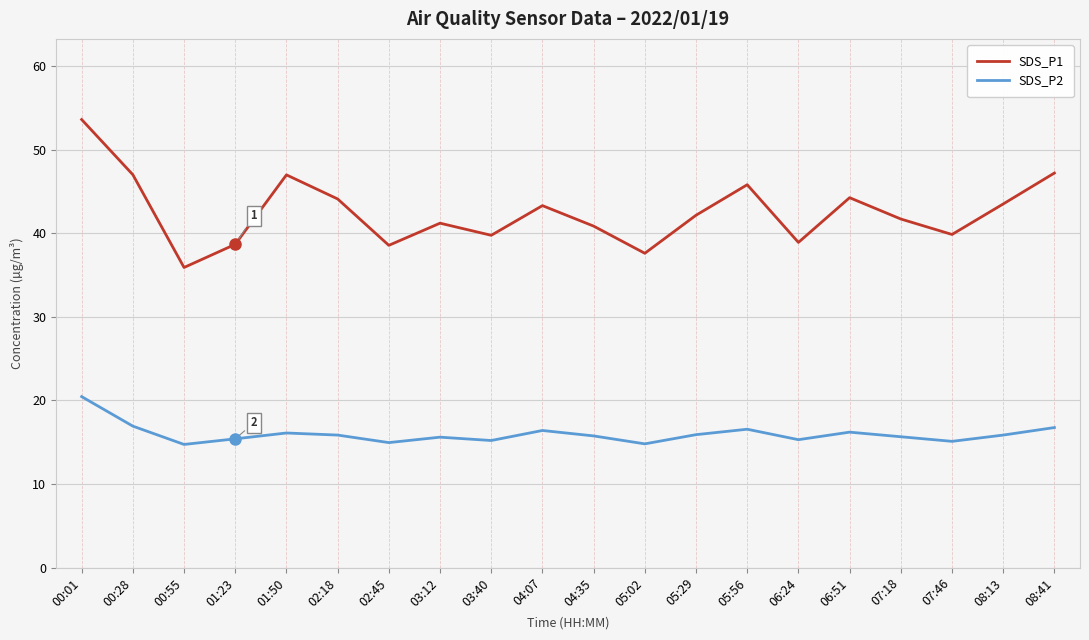

What position from the right is 03:40?

12